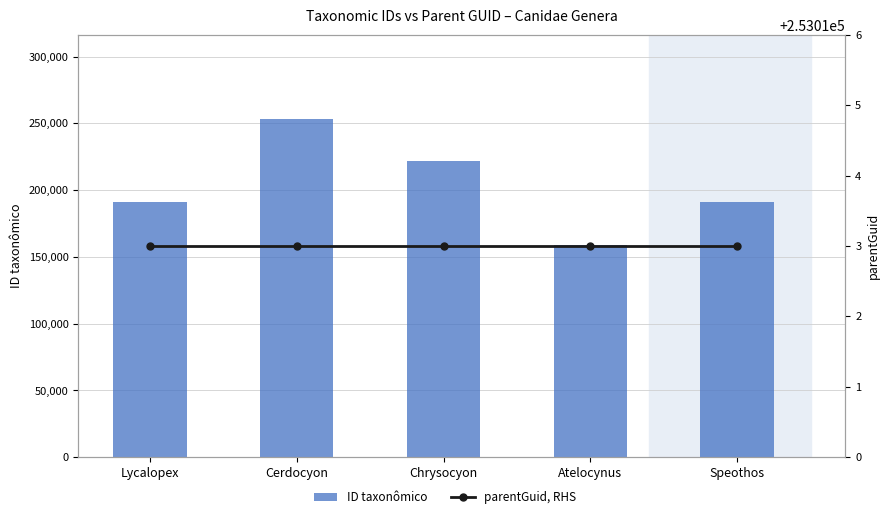

Between Speothos and Chrysocyon, which is larger?

Chrysocyon